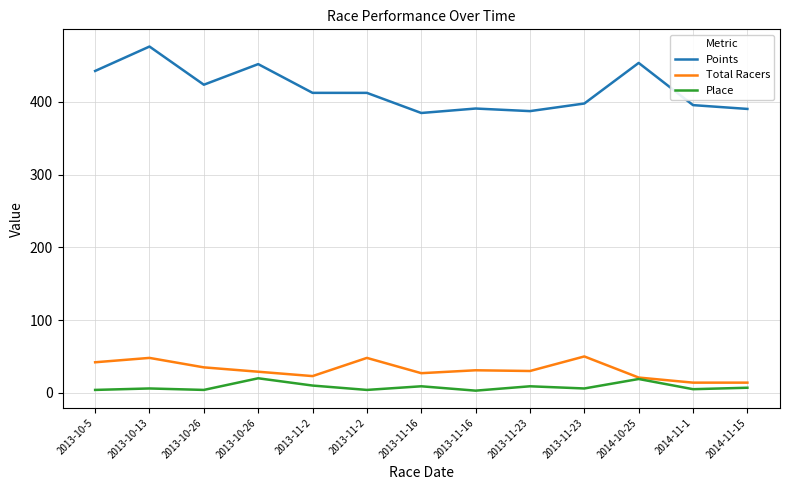

True or false: Points has a value of 397.6 at 2013-11-23.

True